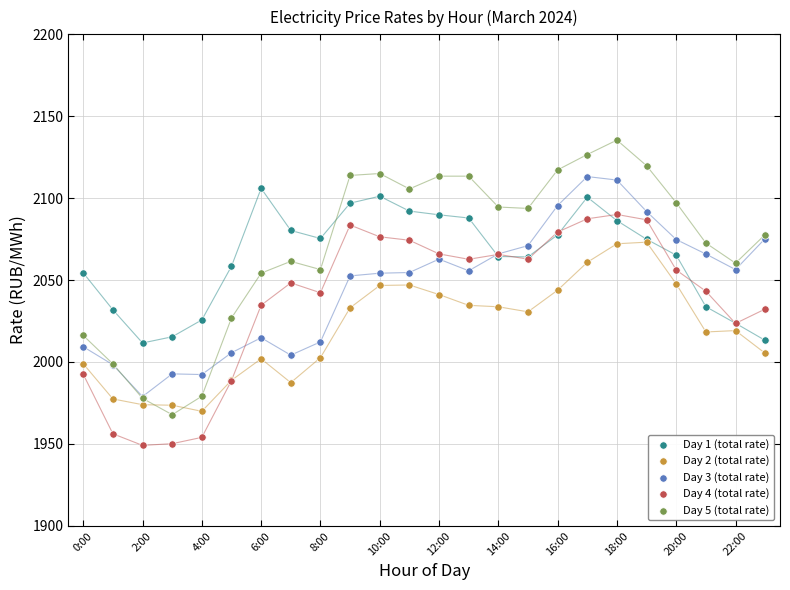

Which series contains the highest Y value?

Day 5 (total rate)